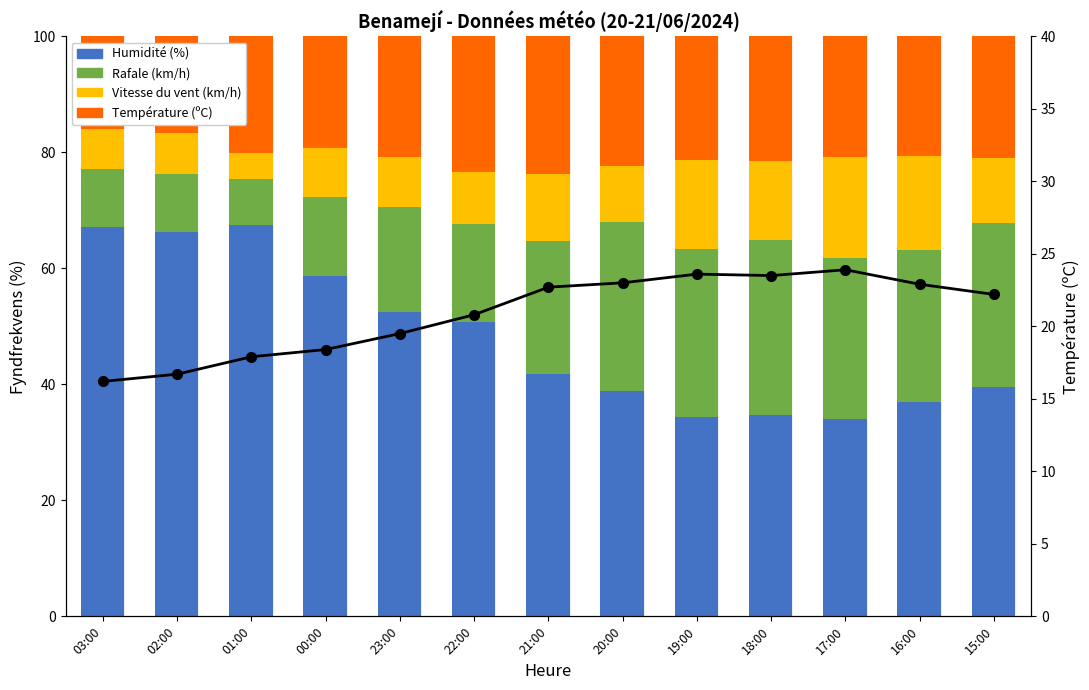

Is the value of Vitesse du vent (km/h) at 17:00 greater than the value of Rafale (km/h) at 02:00?

Yes